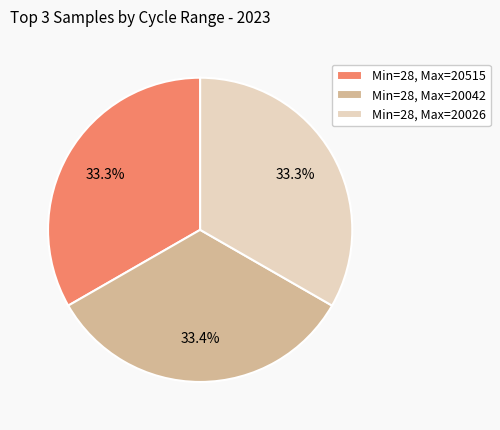

Is there a majority slice in this chart?

No